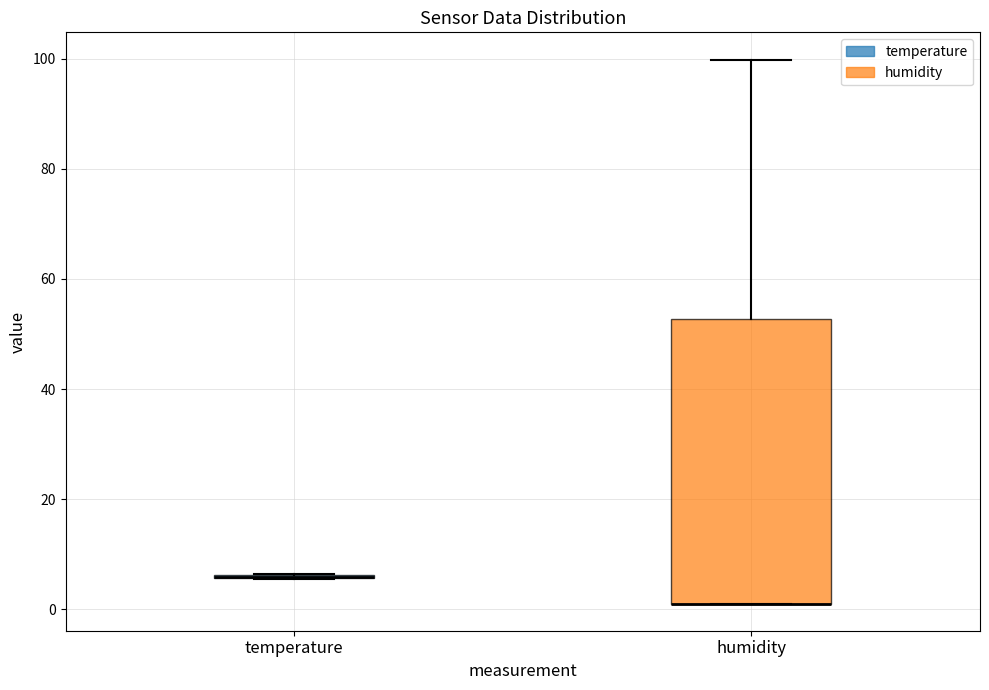

Comparing the boxes themselves (not the whiskers), which one is the tallest?

humidity